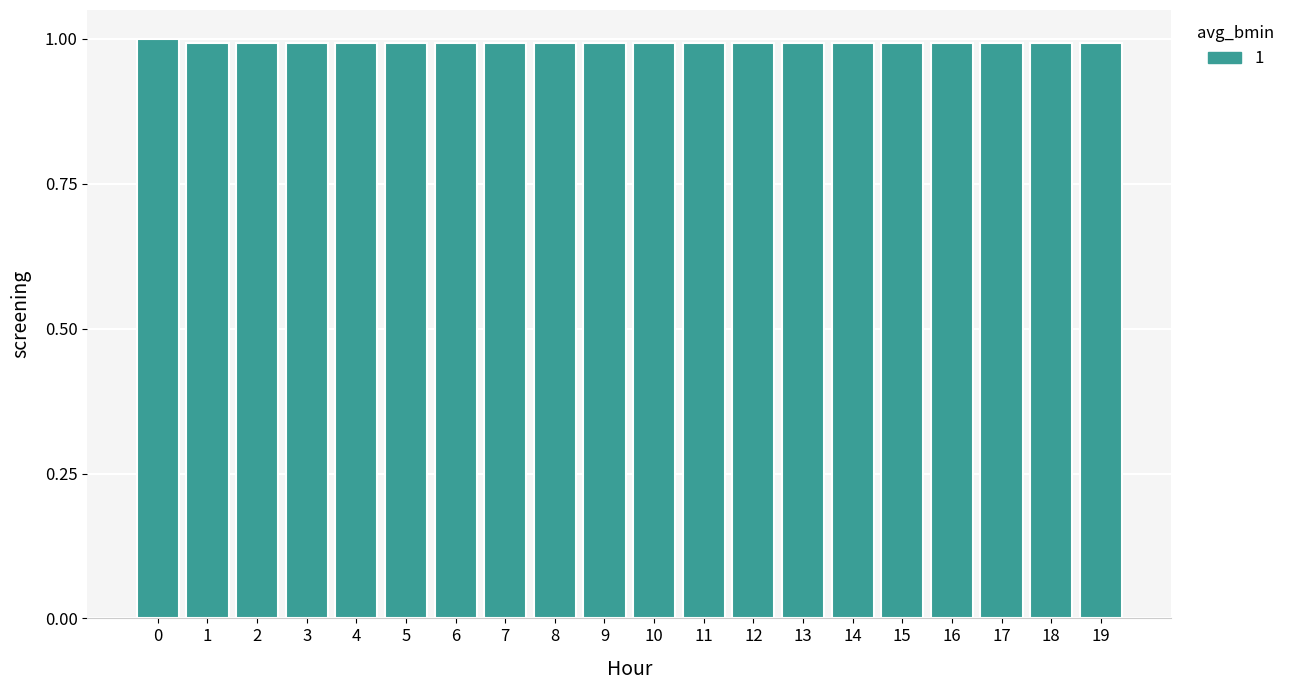

The chart shows a value of 0.5 at 9. True or false?

False